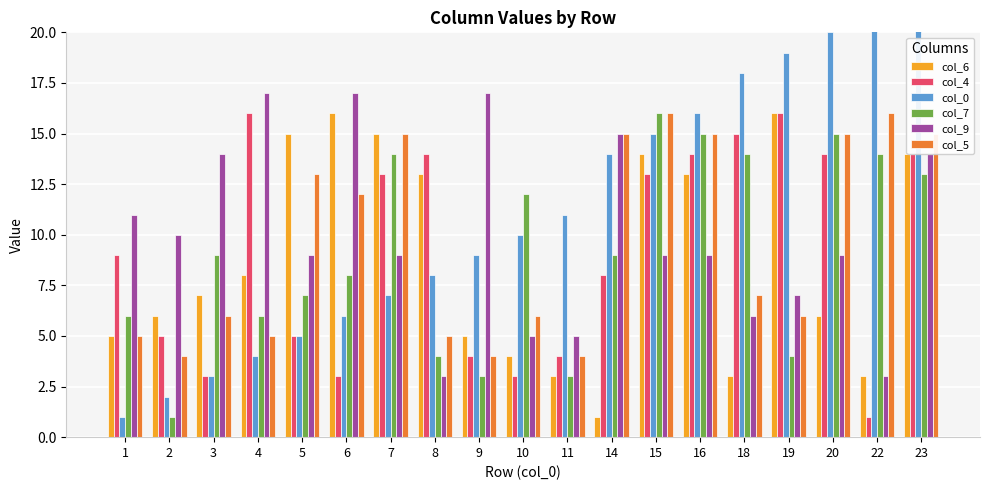

Between 9 and 19, which series saw the biggest shift?

col_4